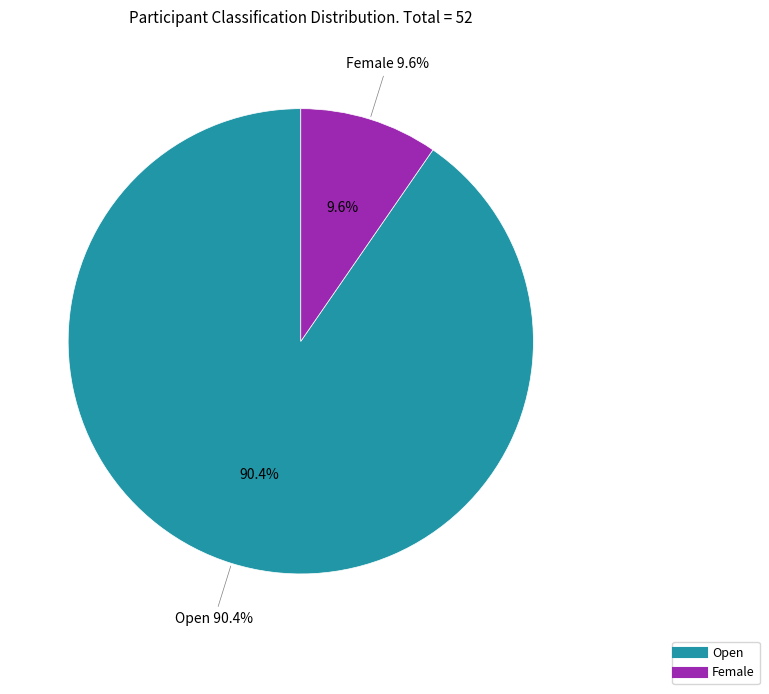

What is the largest slice in the pie chart?

Open